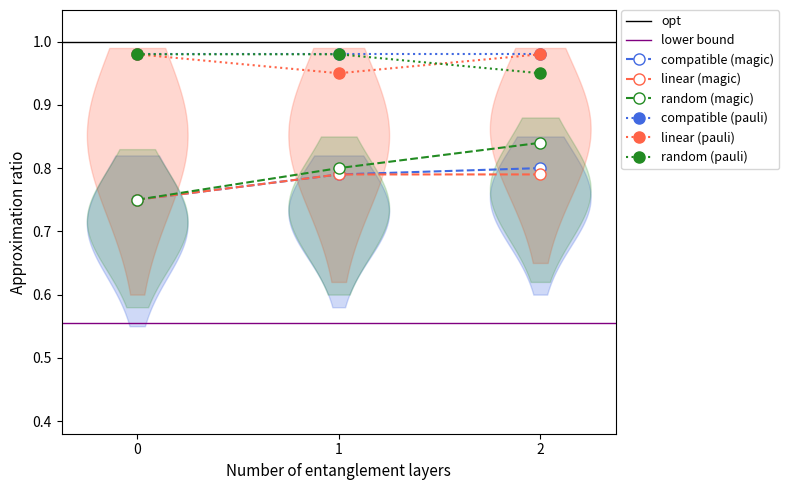

True or false: linear (pauli) has a value of 0.5 at 2.

False